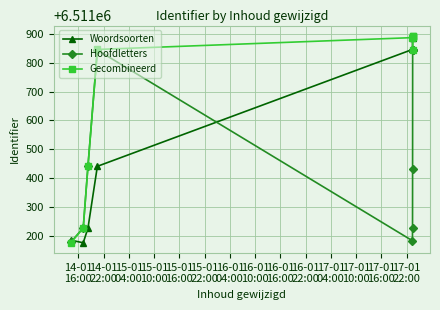

List the series in order of their overall mean, lowest first.

Hoofdletters, Woordsoorten, Gecombineerd